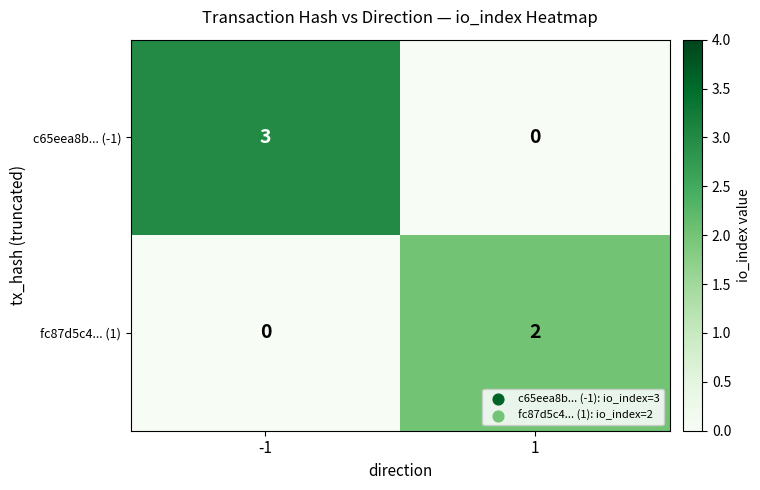

List the labels in order of fc87d5c4... (1) value, largest first.

1, -1